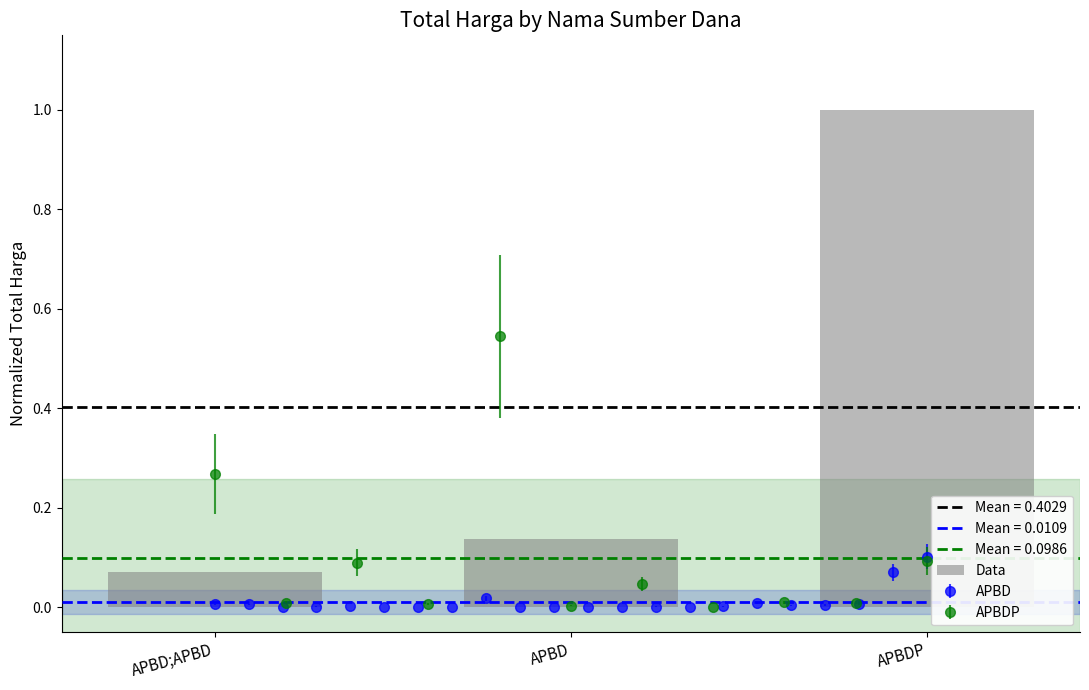

Which label corresponds to the largest value in the chart?

APBDP